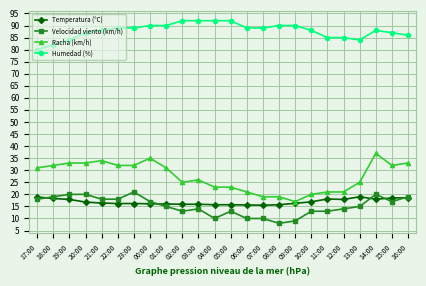

What is the maximum value for Humedad (%)?

92.0